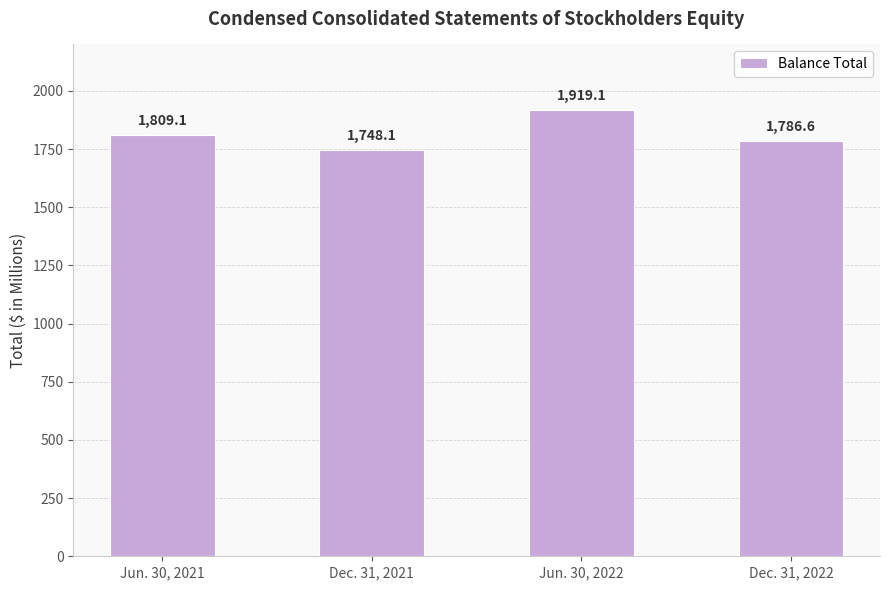

True or false: the data shows 3080.3 at Dec. 31, 2021.

False